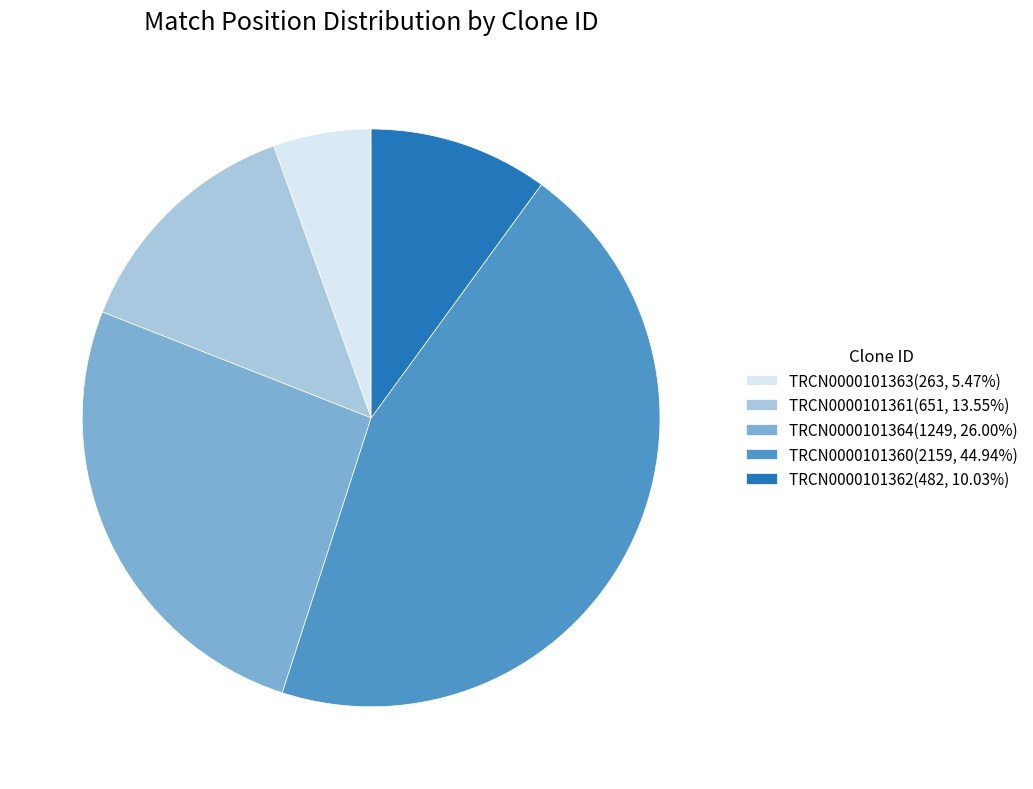

Between TRCN0000101360 and TRCN0000101362, which is larger?

TRCN0000101360